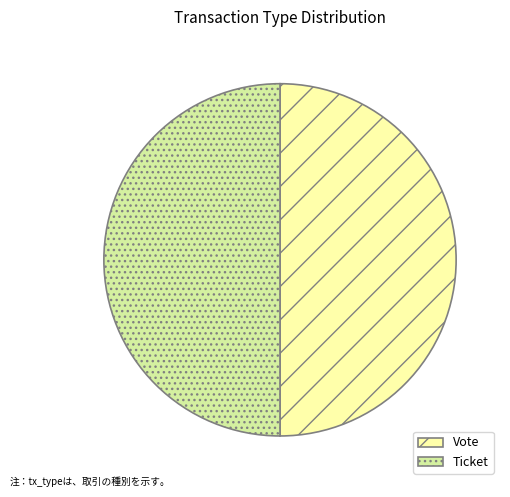

Do Vote and Ticket together represent more than half of the pie?

Yes